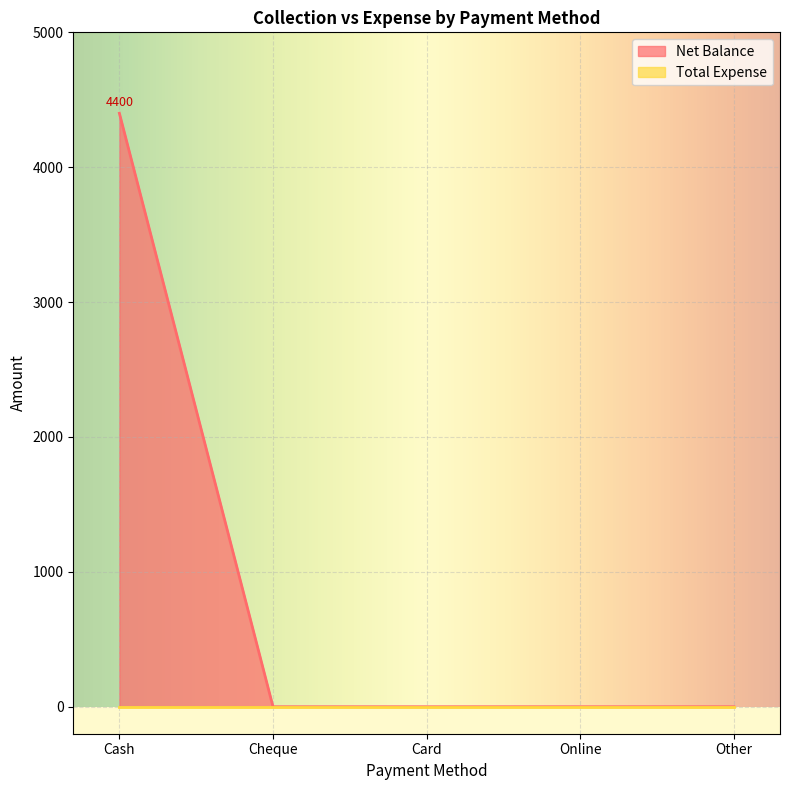

Reading left to right, what are all the values shown in this chart?

Cash=4400	Cheque=0	Card=0	Online=0	Other=0